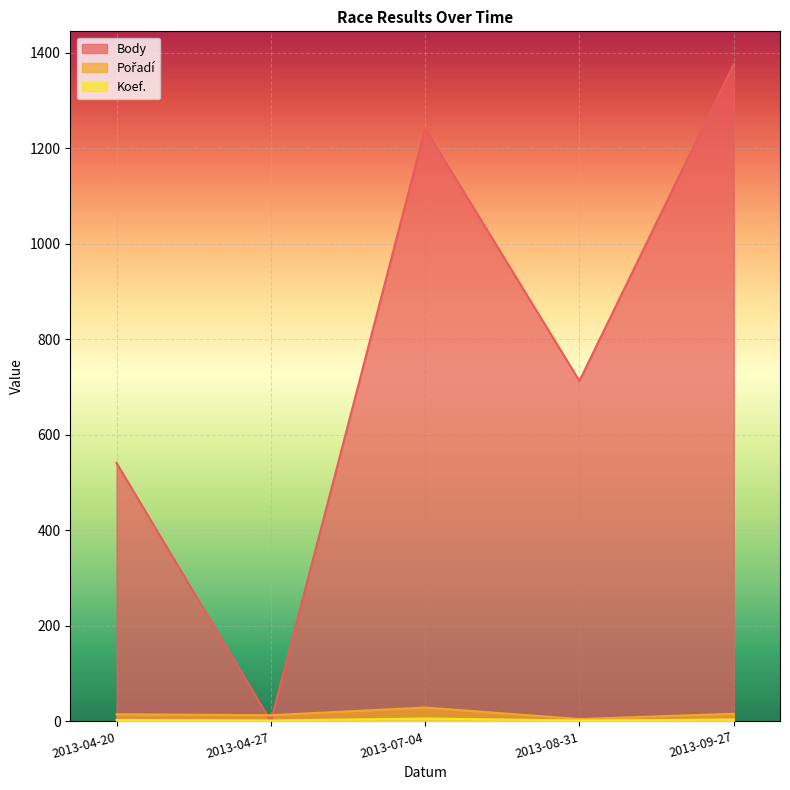

What is the label of the 2nd point from the left?

2013-04-27